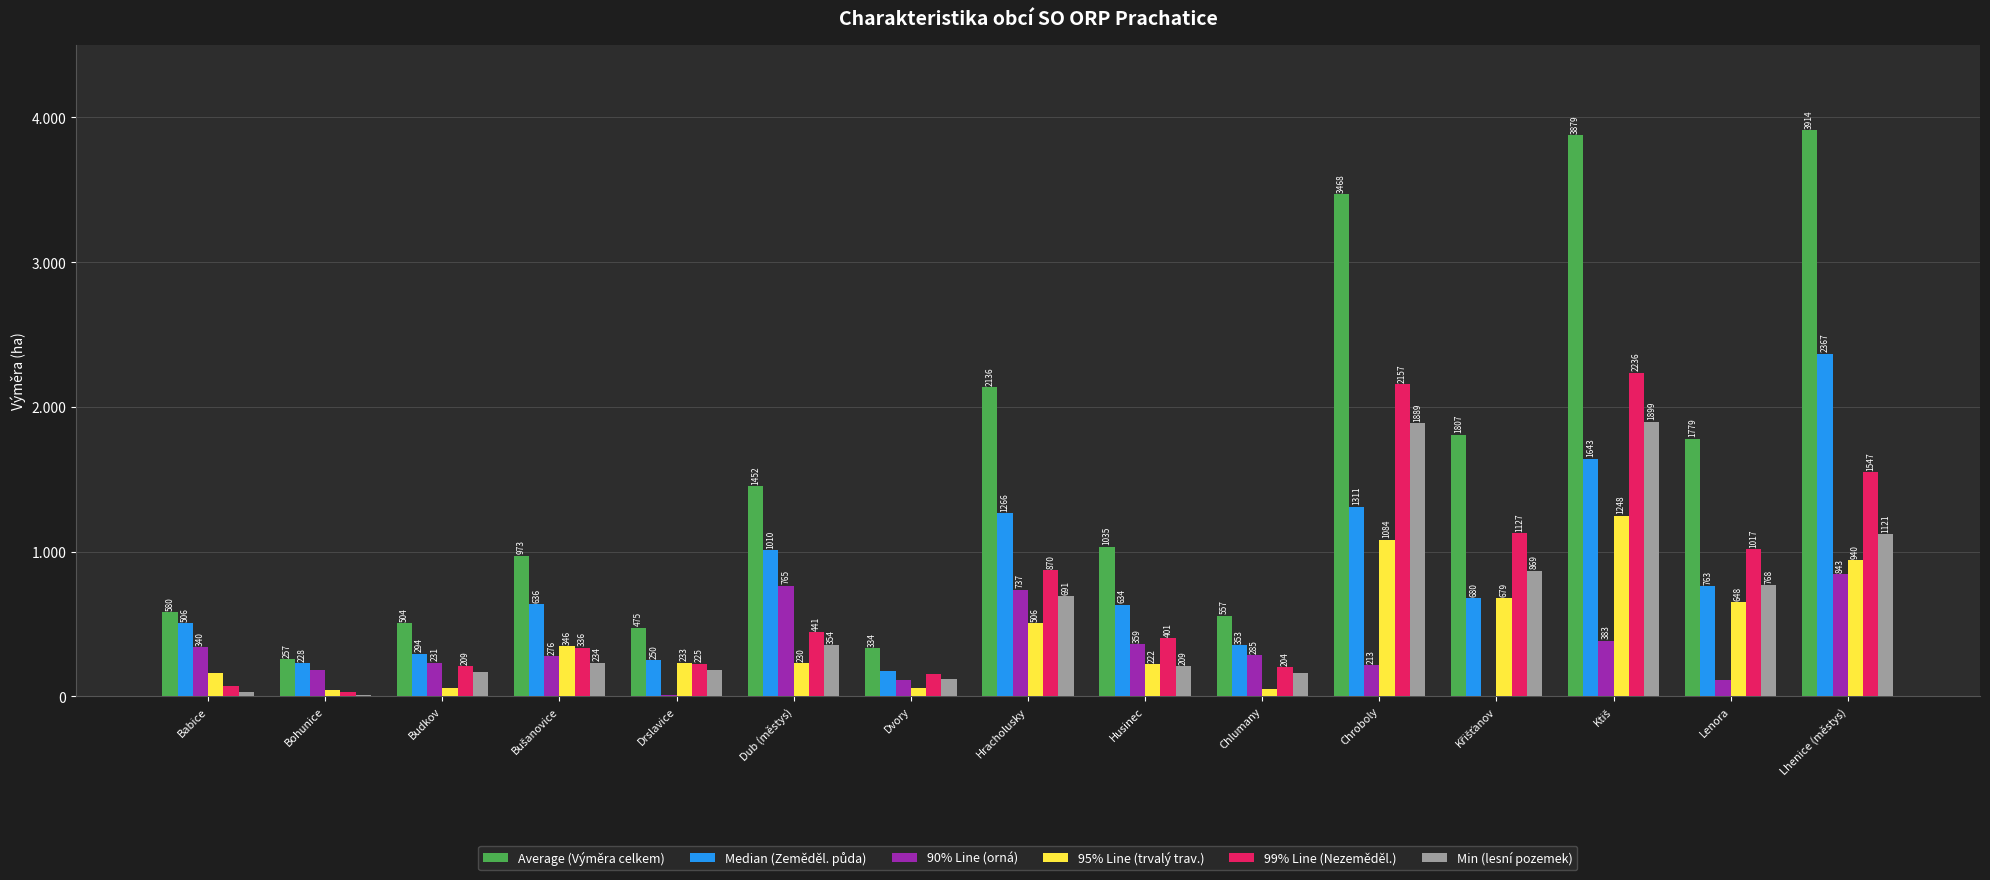

What is the difference between the 99% Line (Nezeměděl.) values at Budkov and Drslavice?

15.4